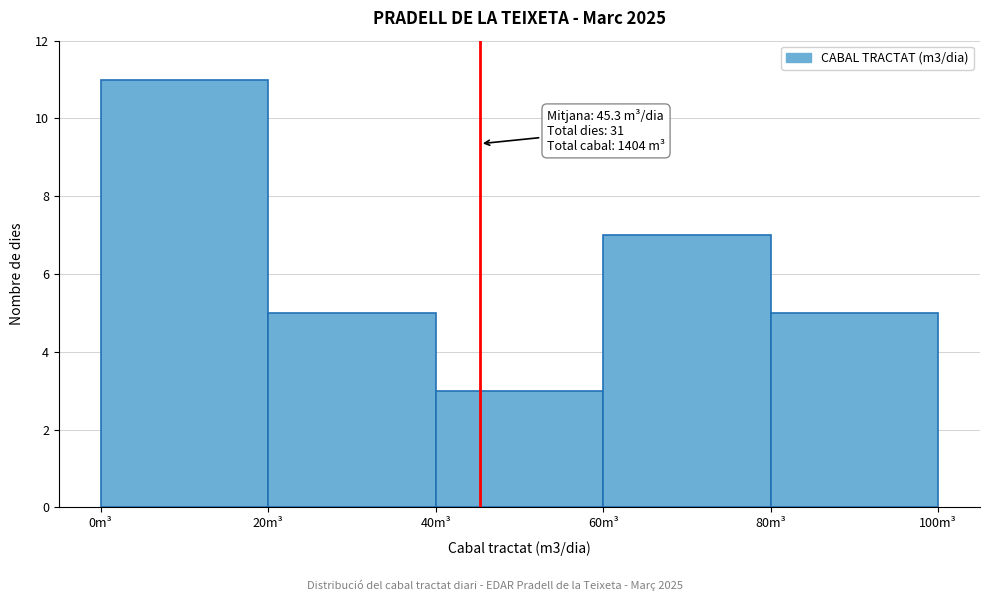

Which range on the x-axis has the tallest bar?

0 to 20